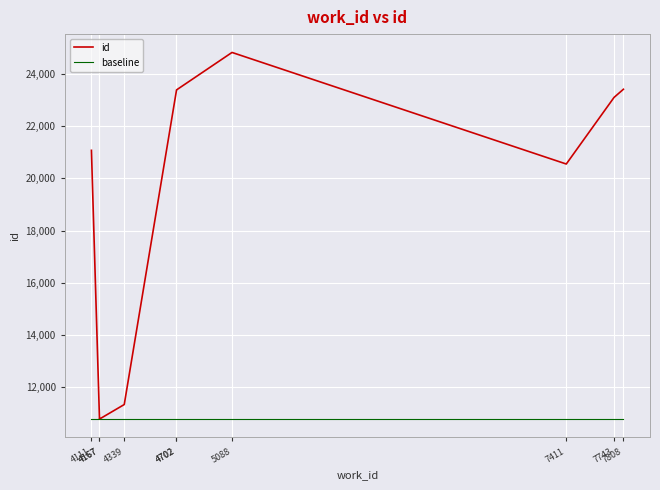

Reading right to left, list all the values displayed in this chart.

id: 7808=23415	7743=23103	7411=20552	5088=24825	4702=23389	4702=23374	4339=11340	4167=10784	4167=10780	4111=21076
baseline: 7808=10780	7743=10780	7411=10780	5088=10780	4702=10780	4702=10780	4339=10780	4167=10780	4167=10780	4111=10780